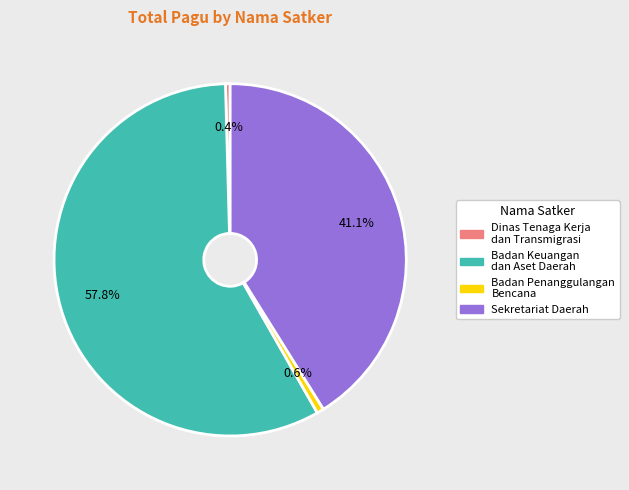

What percentage is NOT represented by Dinas Tenaga Kerja dan Transmigrasi?

99.6%